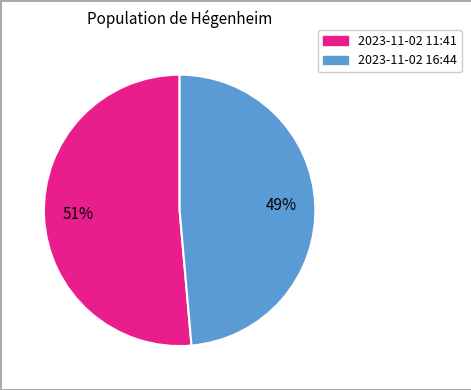

Is there a majority slice in this chart?

Yes